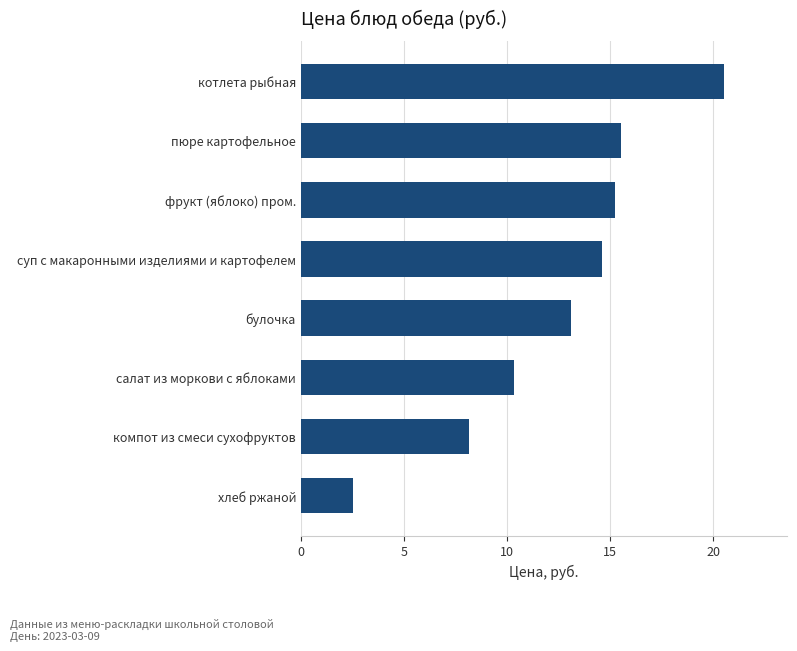

At which label is the value closest to 11?

салат из моркови с яблоками